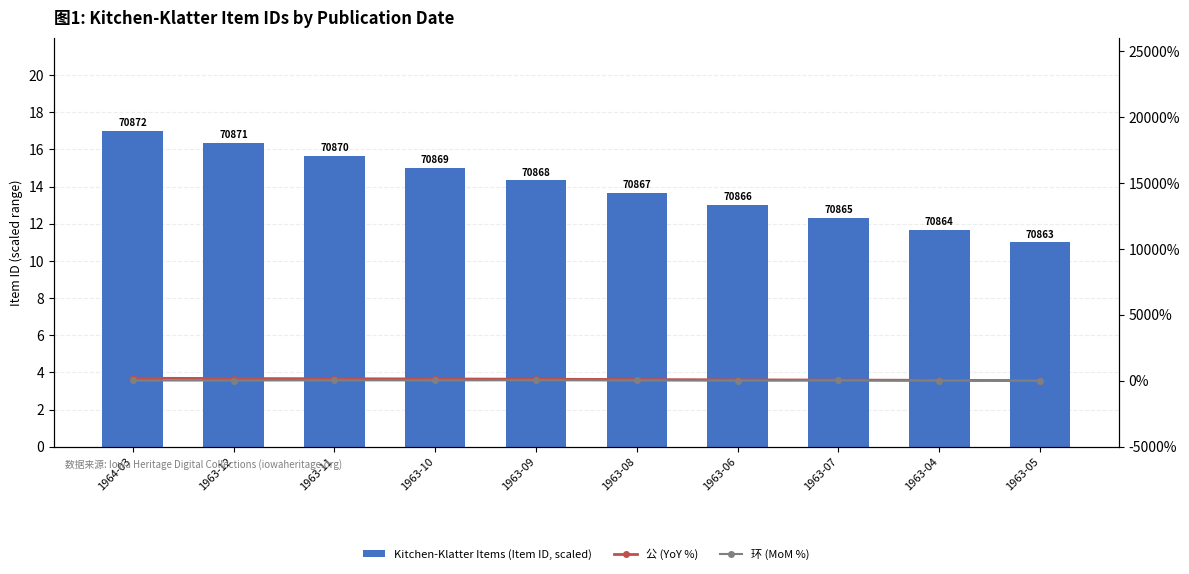

What is the sum of the Kitchen-Klatter Items (Item ID, scaled) values at 1963-04 and 1963-12?

28.0